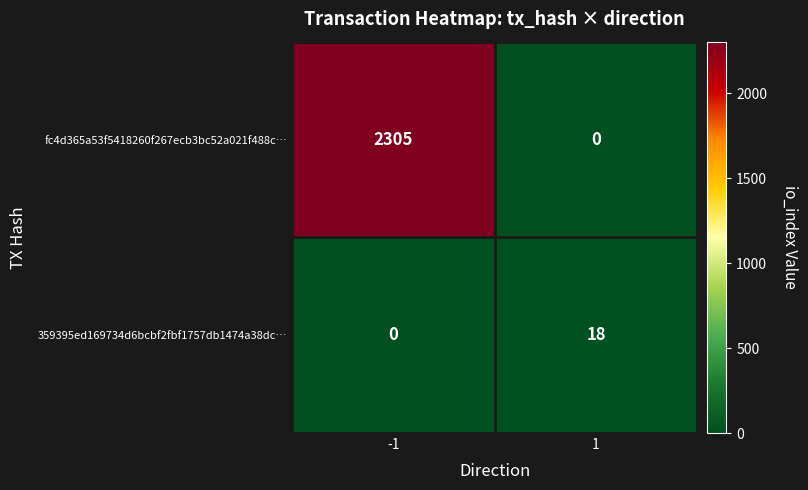

What is the difference between the 359395ed169734d6bcbf2fbf1757db1474a38dc… values at -1 and 1?

18